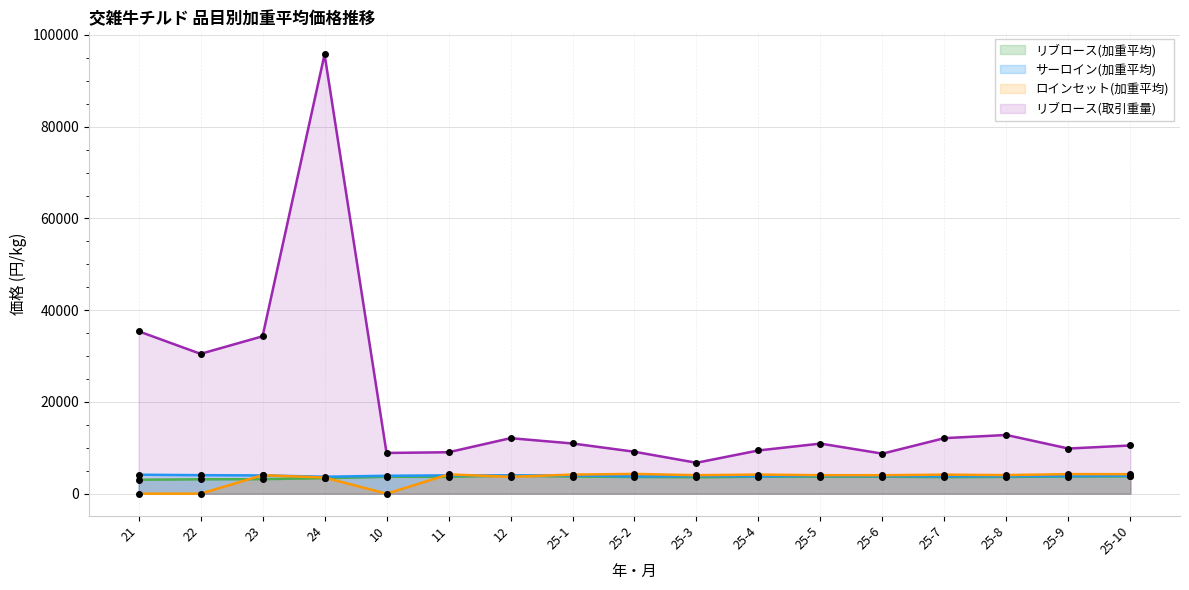

At which category does リブロース(加重平均) reach its first local peak?

10